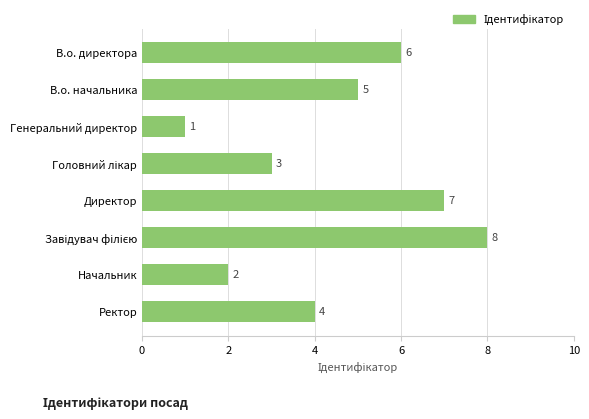

Reading top to bottom, transcribe all the data shown in this chart.

6	5	1	3	7	8	2	4